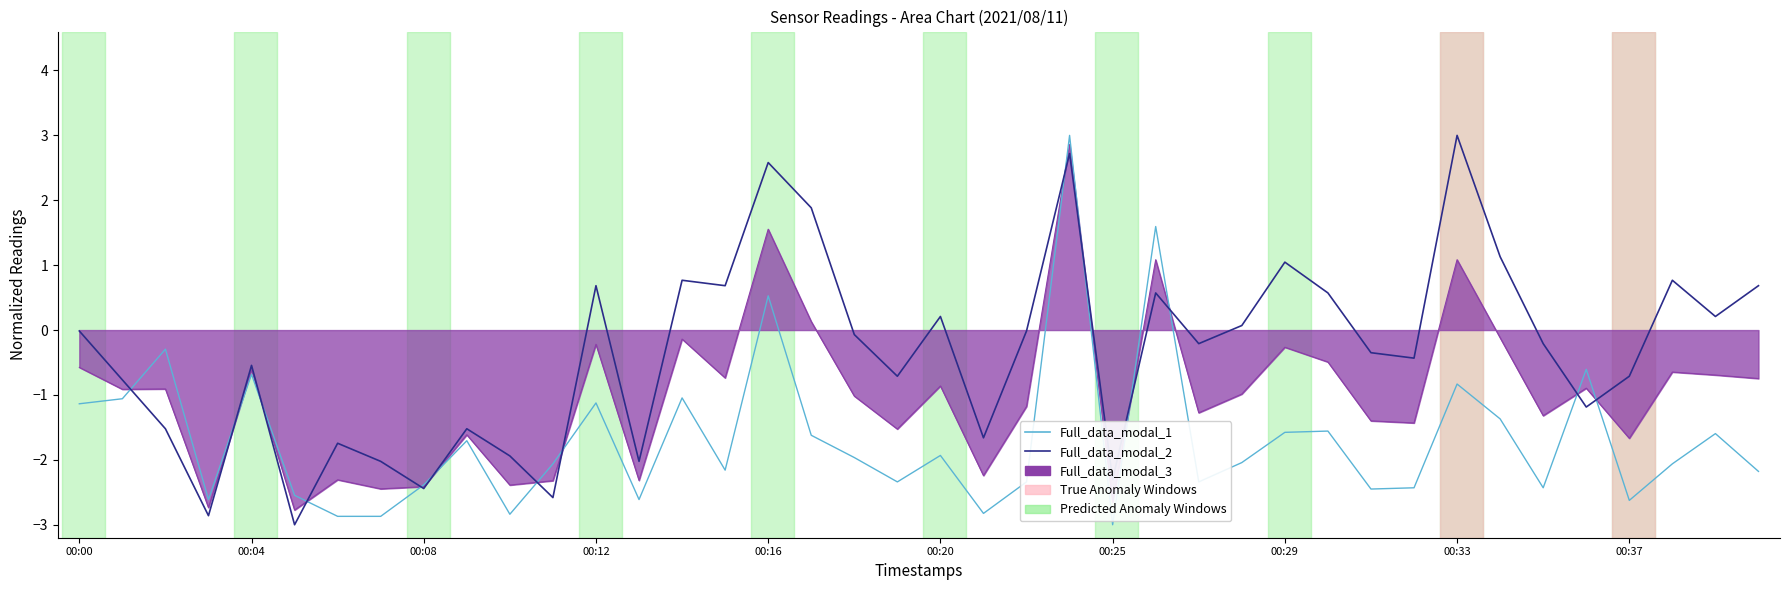

Which series has the largest total across all categories?

Full_data_modal_2